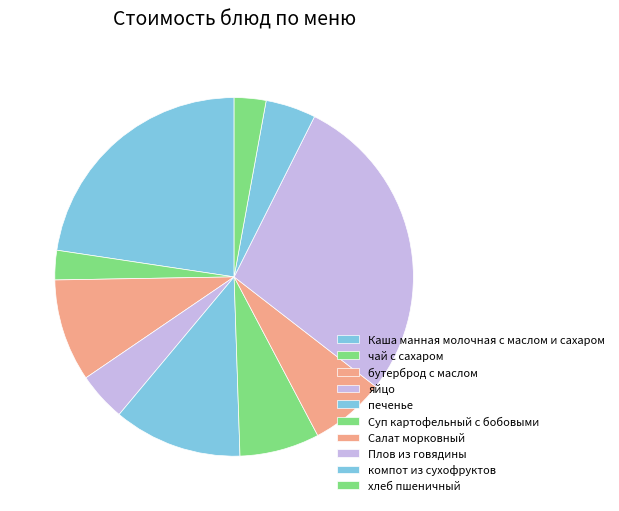

Does Каша манная молочная с маслом и сахаром represent more than half of the total?

No